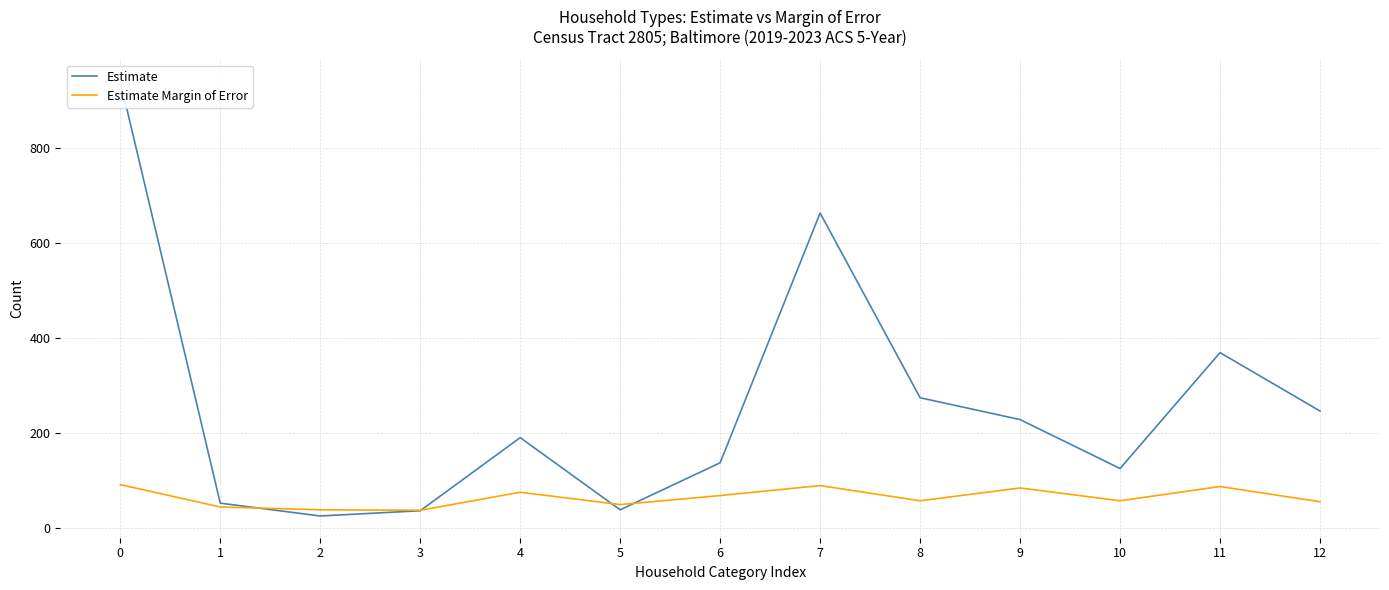

List the labels in order of Estimate Margin of Error value, smallest first.

3, 2, 1, 5, 12, 8, 10, 6, 4, 9, 11, 7, 0